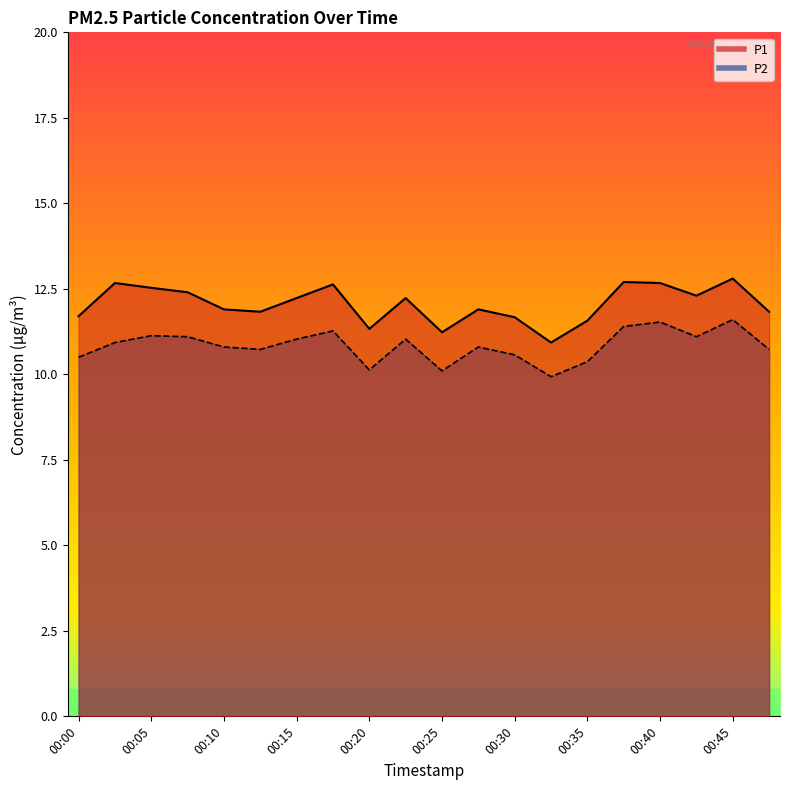

Is the value of P1 at 00:05 greater than the value of P2 at 00:23?

Yes